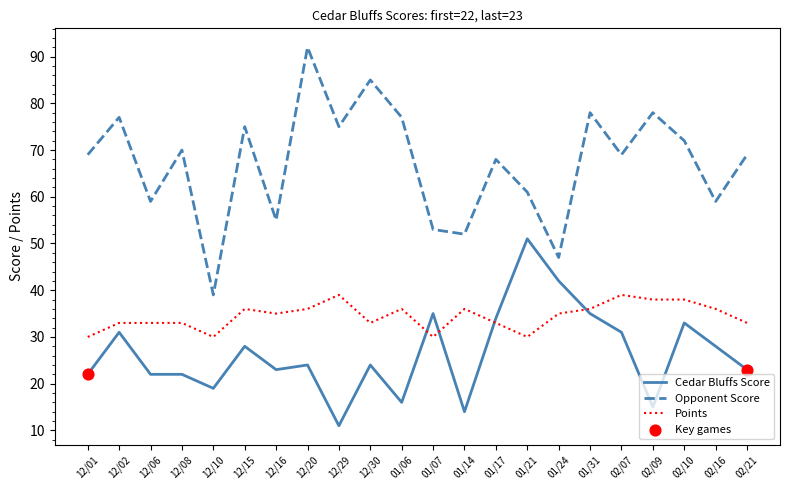

What is the total value across all series at 12/20?

152